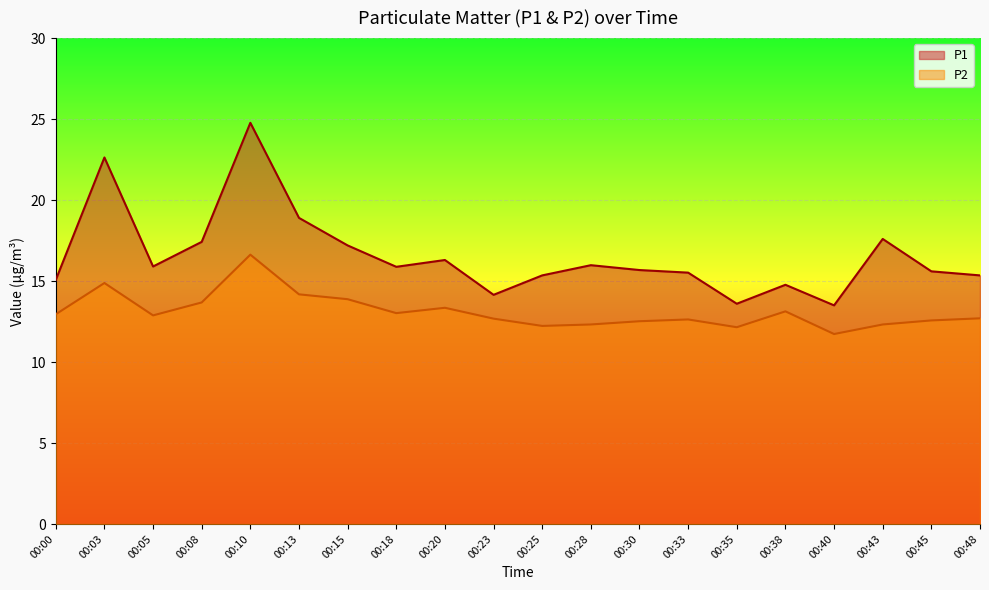

Is the value of P2 at 00:35 greater than the value of P1 at 00:45?

No